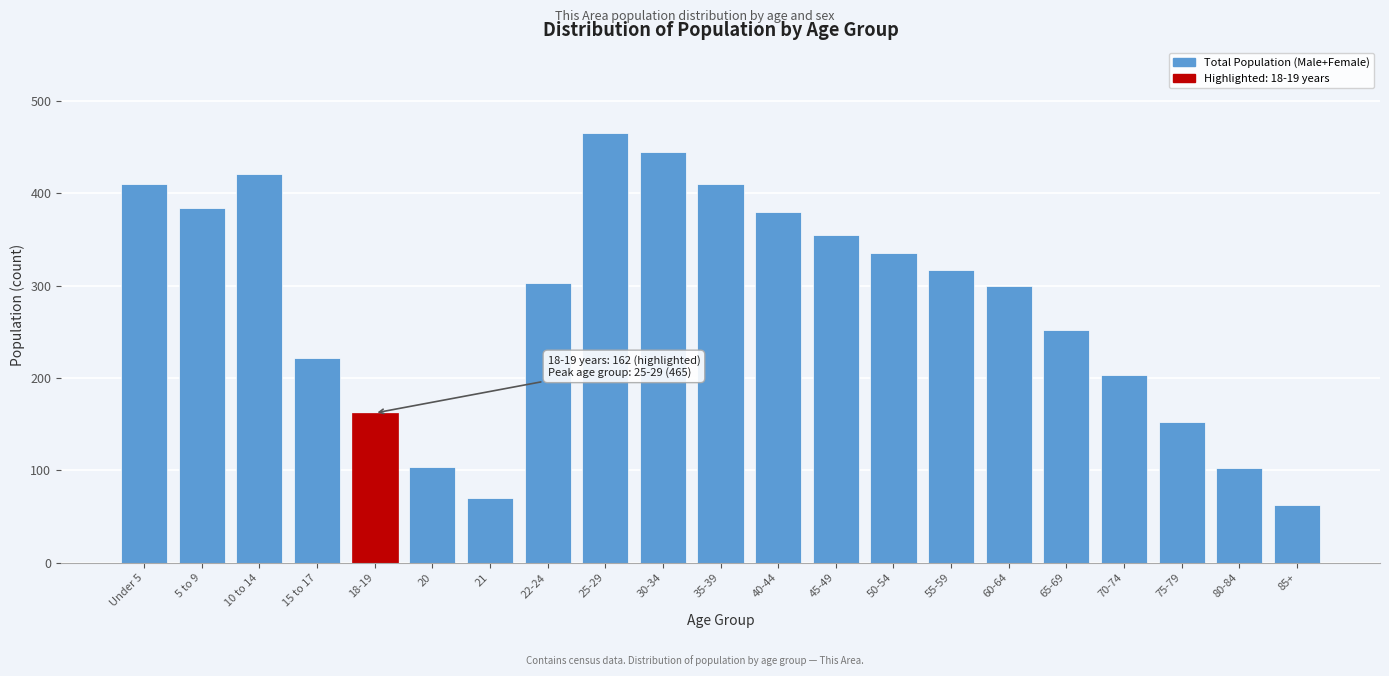

At which category does the chart reach its peak across all series?

25-29